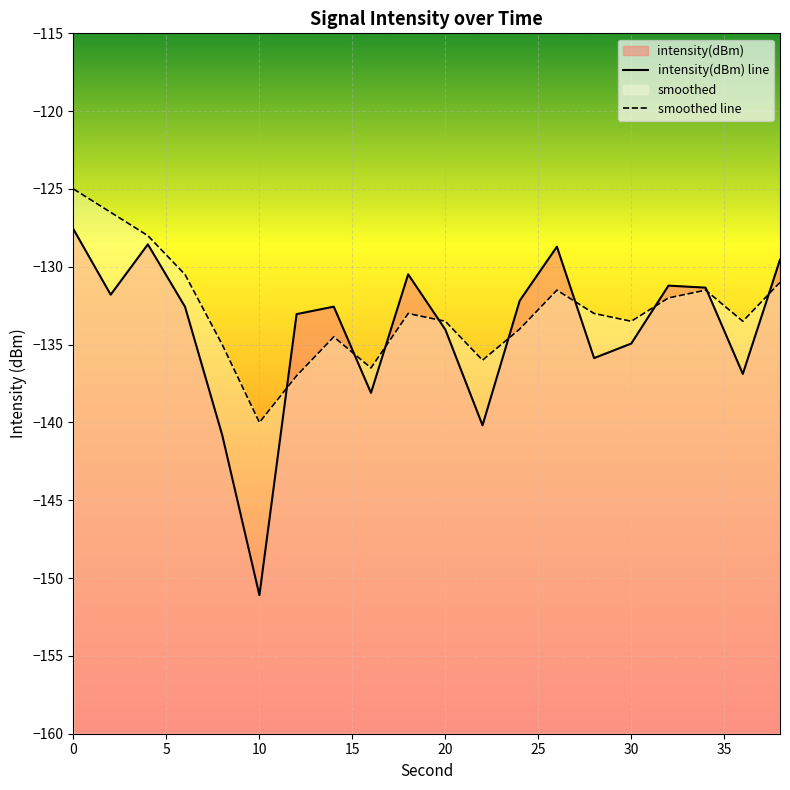

Which series ends up on top after the final intersection of intensity(dBm) and smoothed?

intensity(dBm)